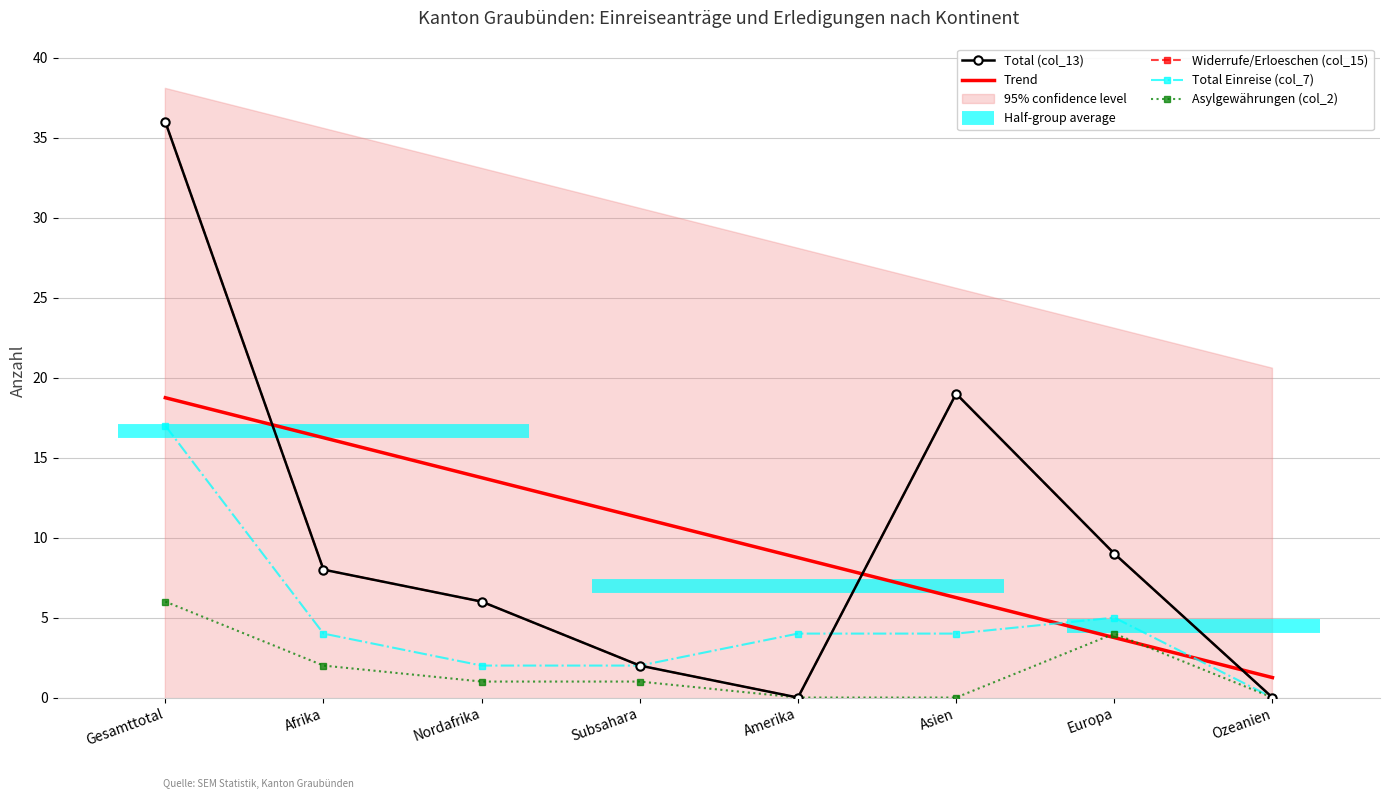

At which category is the sum across all series the highest?

Gesamttotal